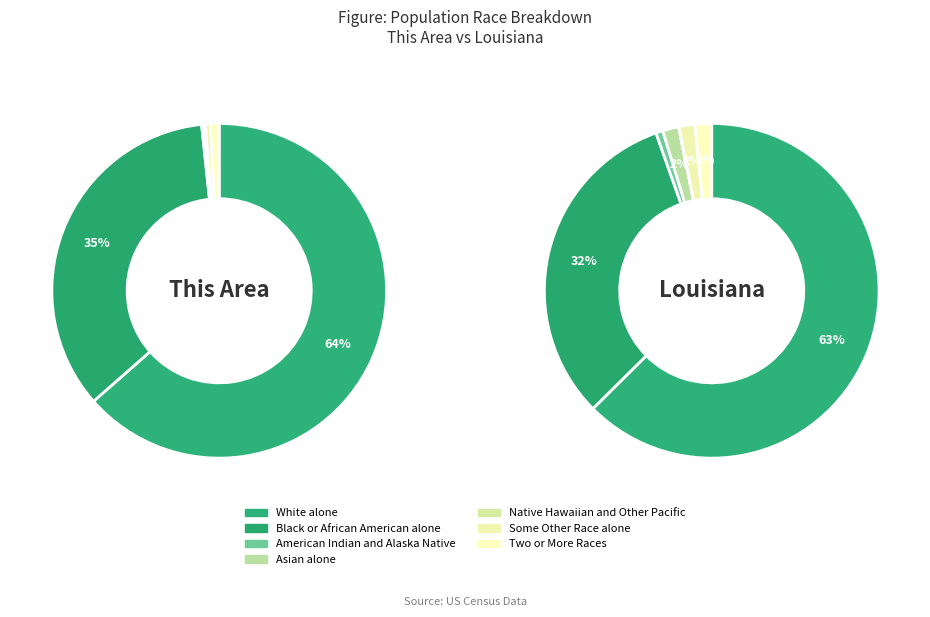

Which series has the largest range (max minus min)?

Louisiana